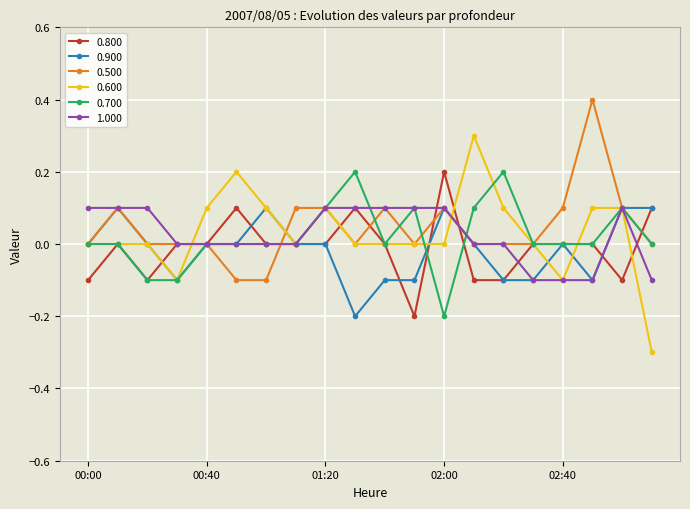

What is the value of the 1.000 point at the 13th from the left?

0.1